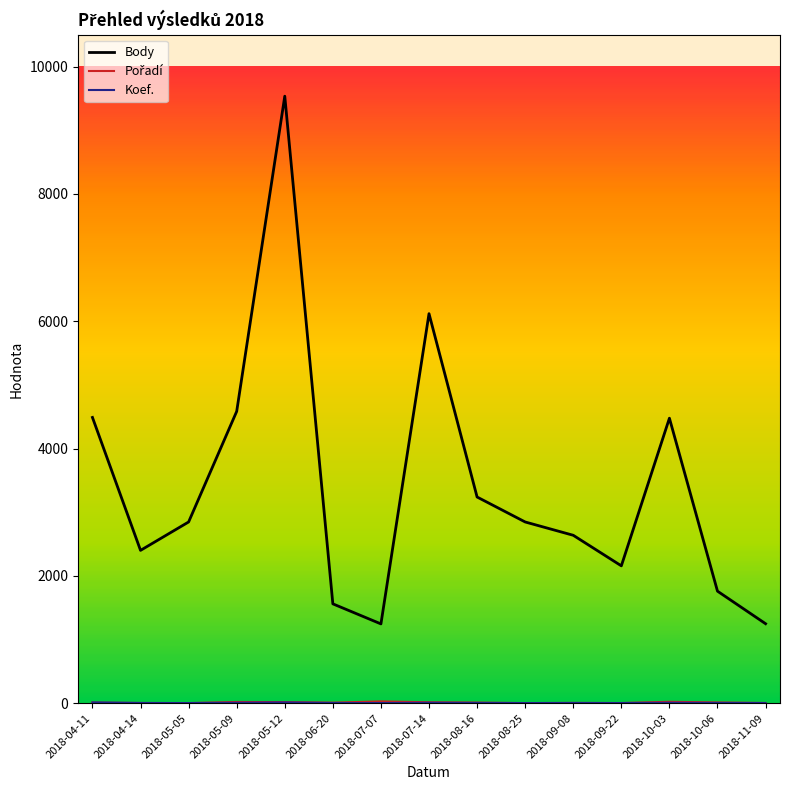

Which series has the largest total across all categories?

Body